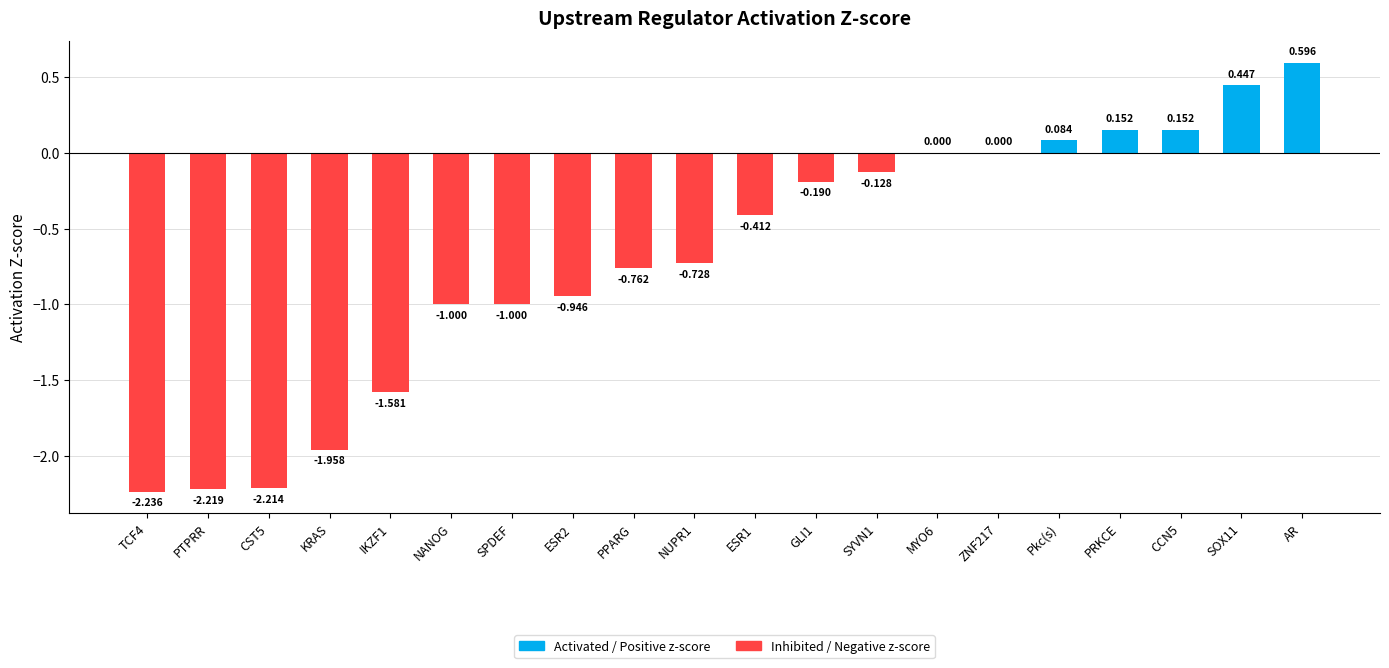

At which category does the chart reach its peak across all series?

AR